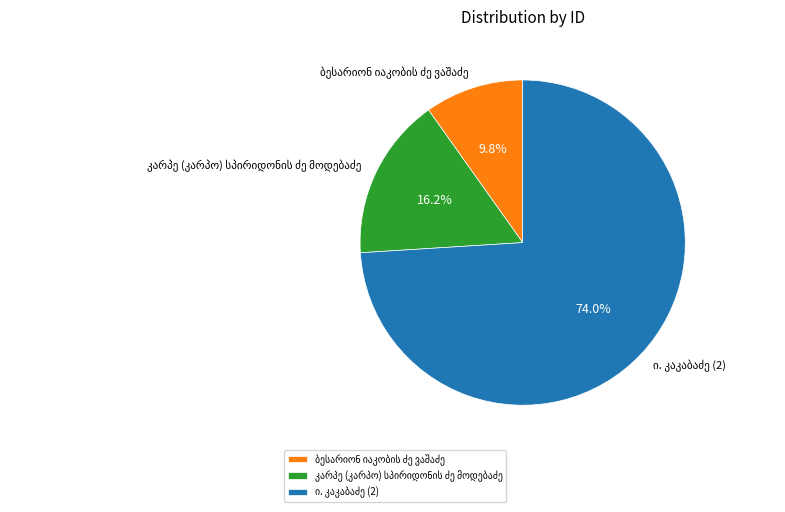

Does any single category account for the majority?

Yes